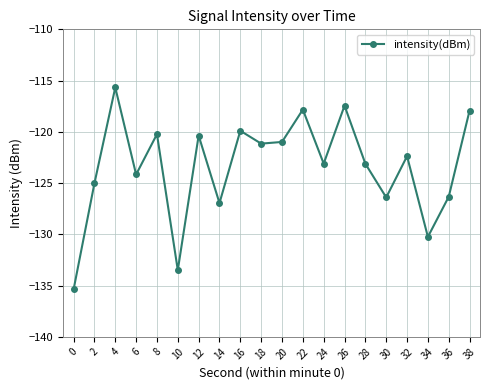

Count the number of categories in the chart.

20